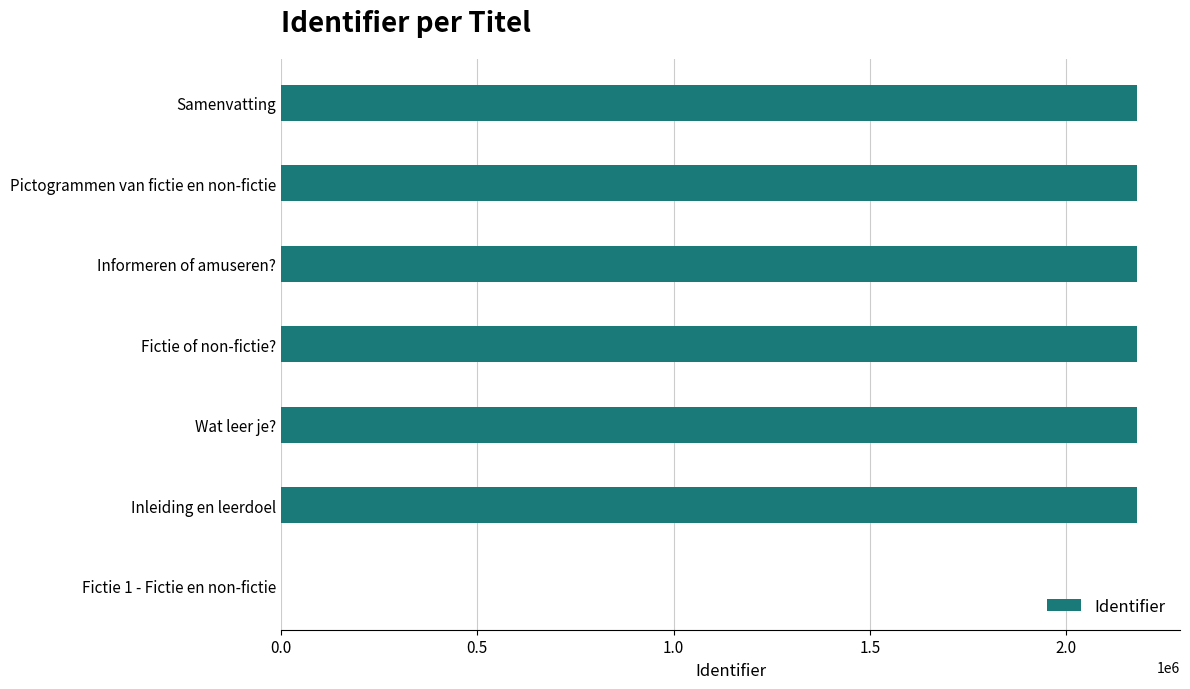

Is it true that the value at Samenvatting is 3640472?

False